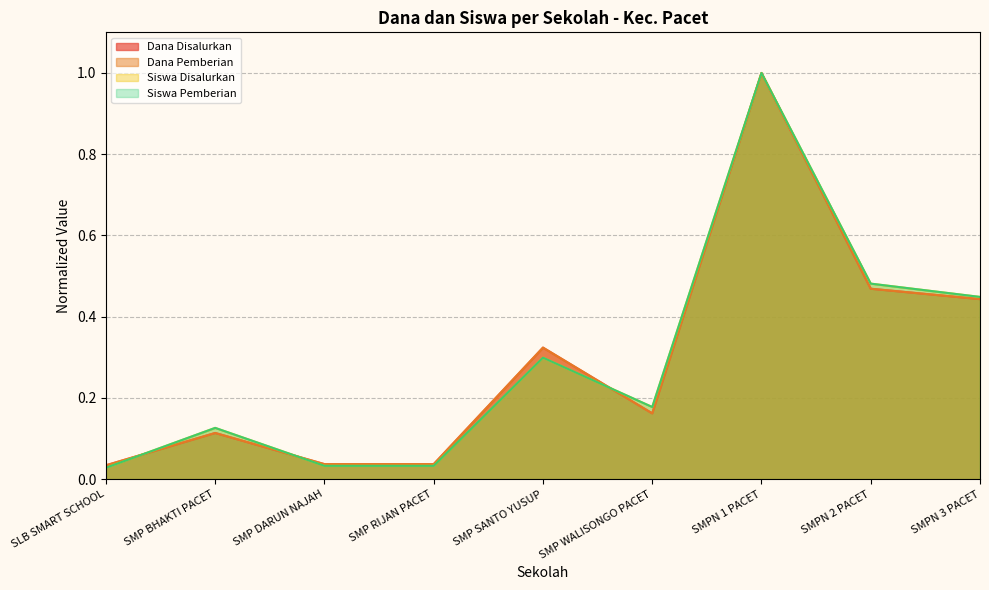

What is the difference between the second highest and second lowest values in the Siswa Disalurkan series?

0.4